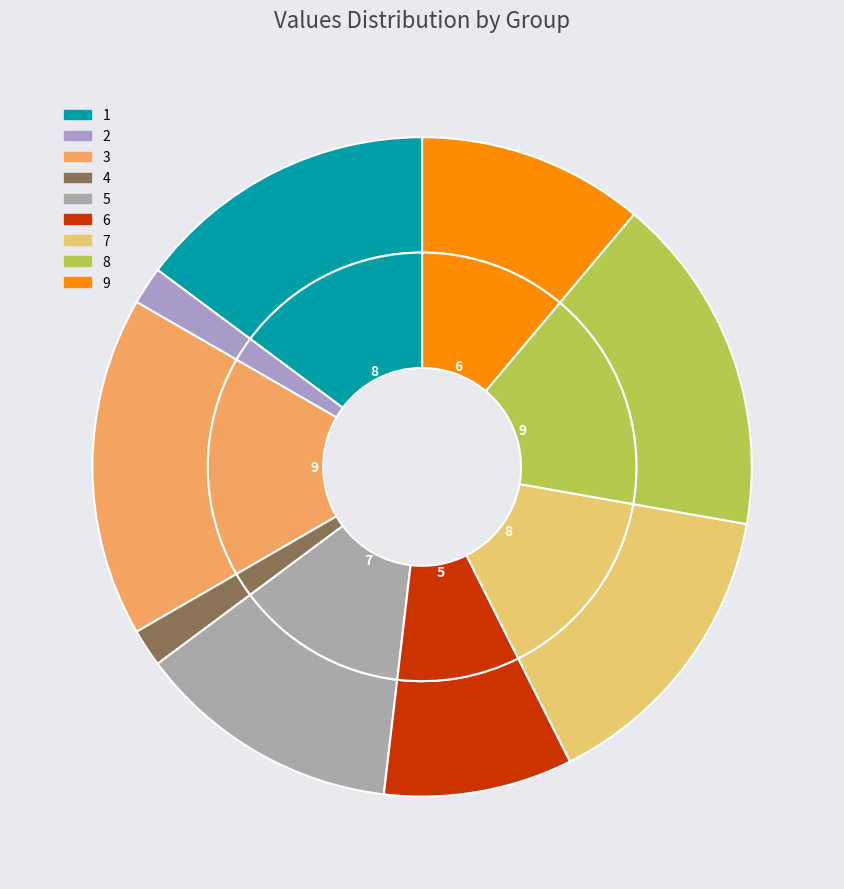

Count the number of slices in the pie.

9